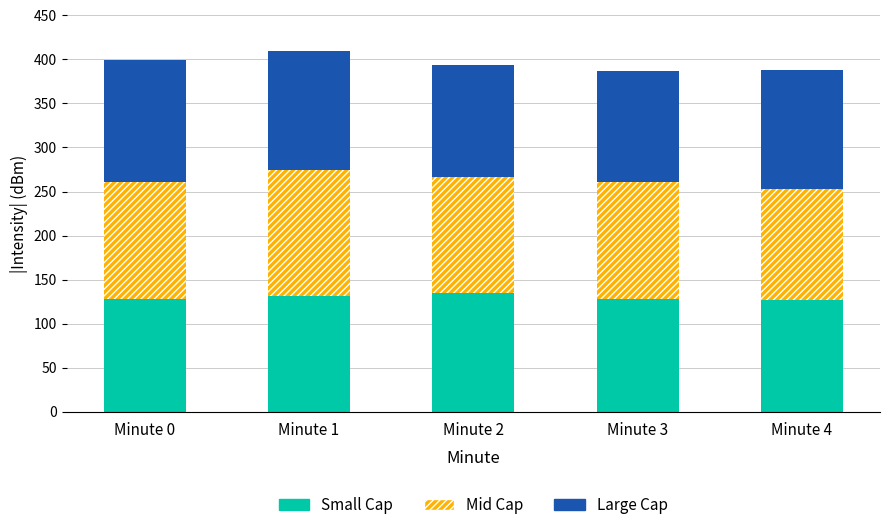

What is the total value across all series at Minute 1?

409.1